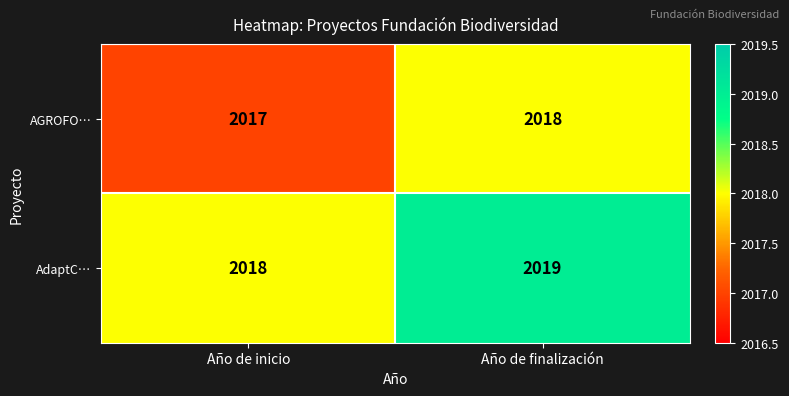

Where is AGROFO… nearest to the value 2017?

Año de inicio